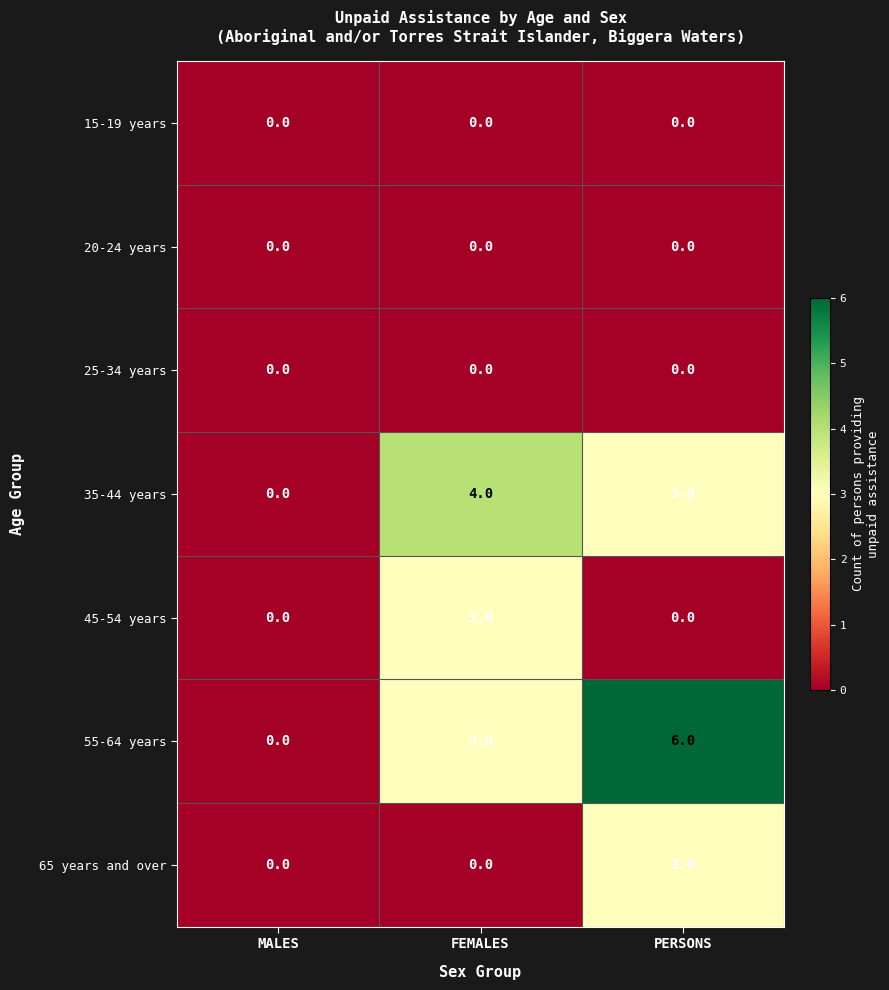

Which series has the largest total across all categories?

55-64 years